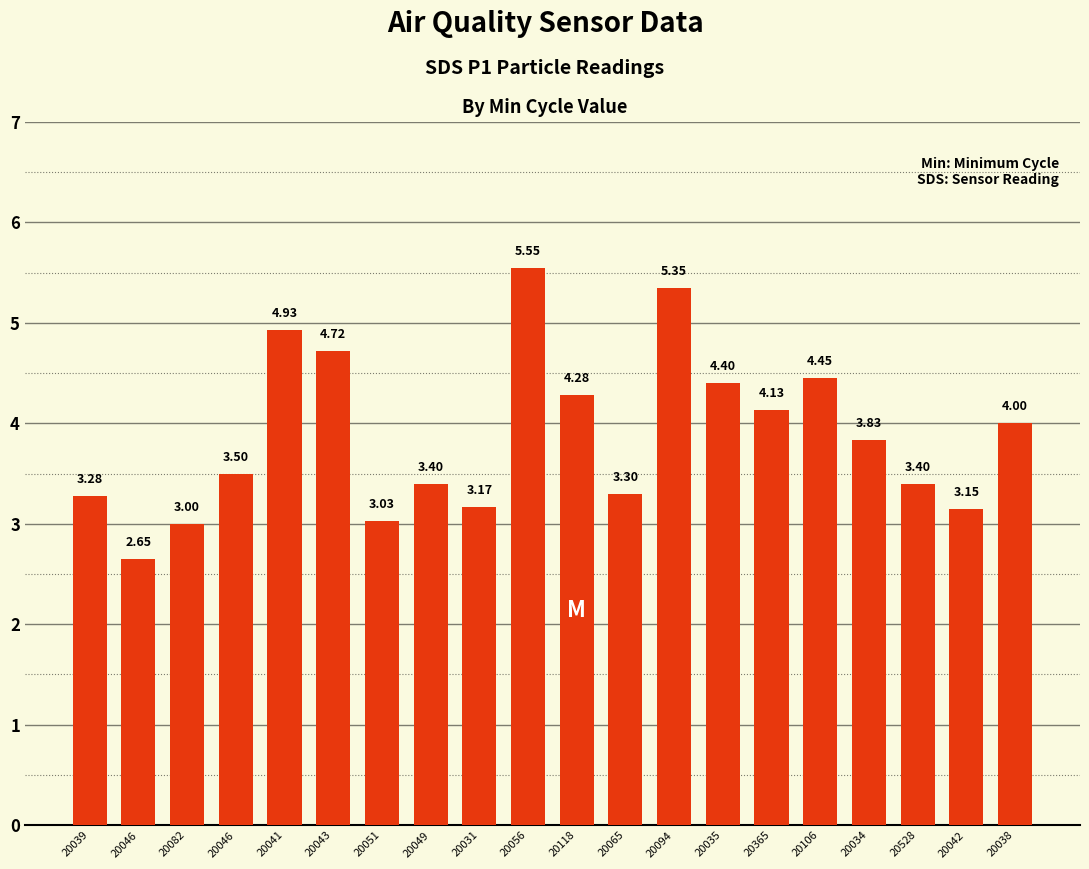

The value at 20039 is 3.3. True or false?

True